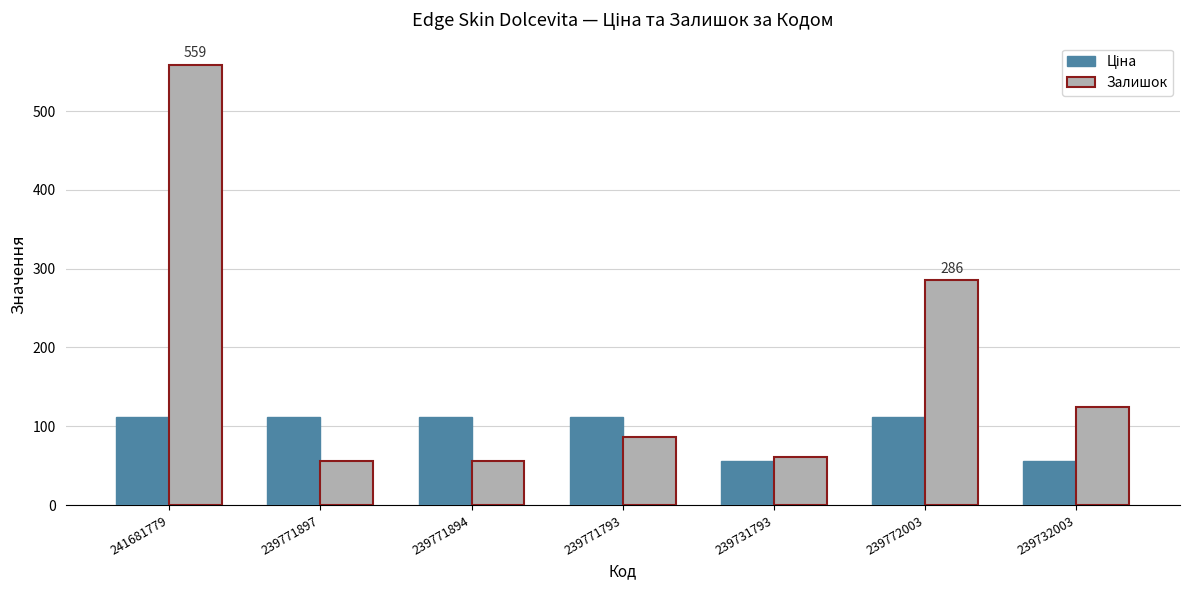

What is the average value of the Залишок series?

175.6